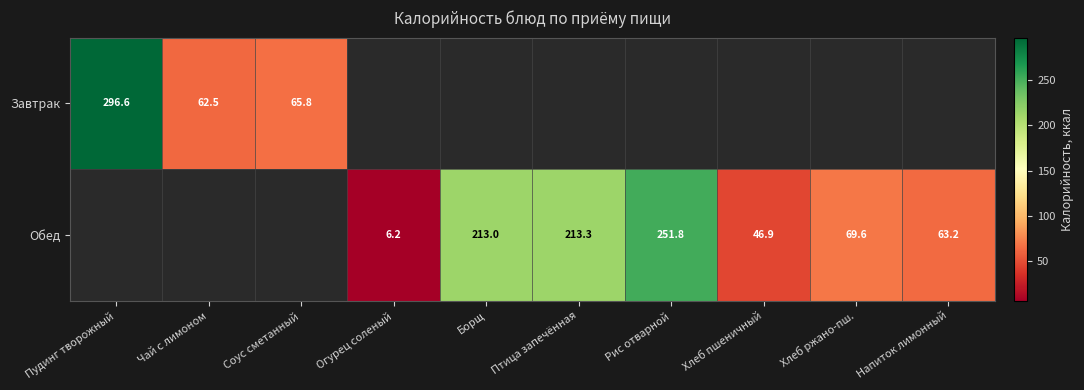

What is the greatest value displayed?

296.6